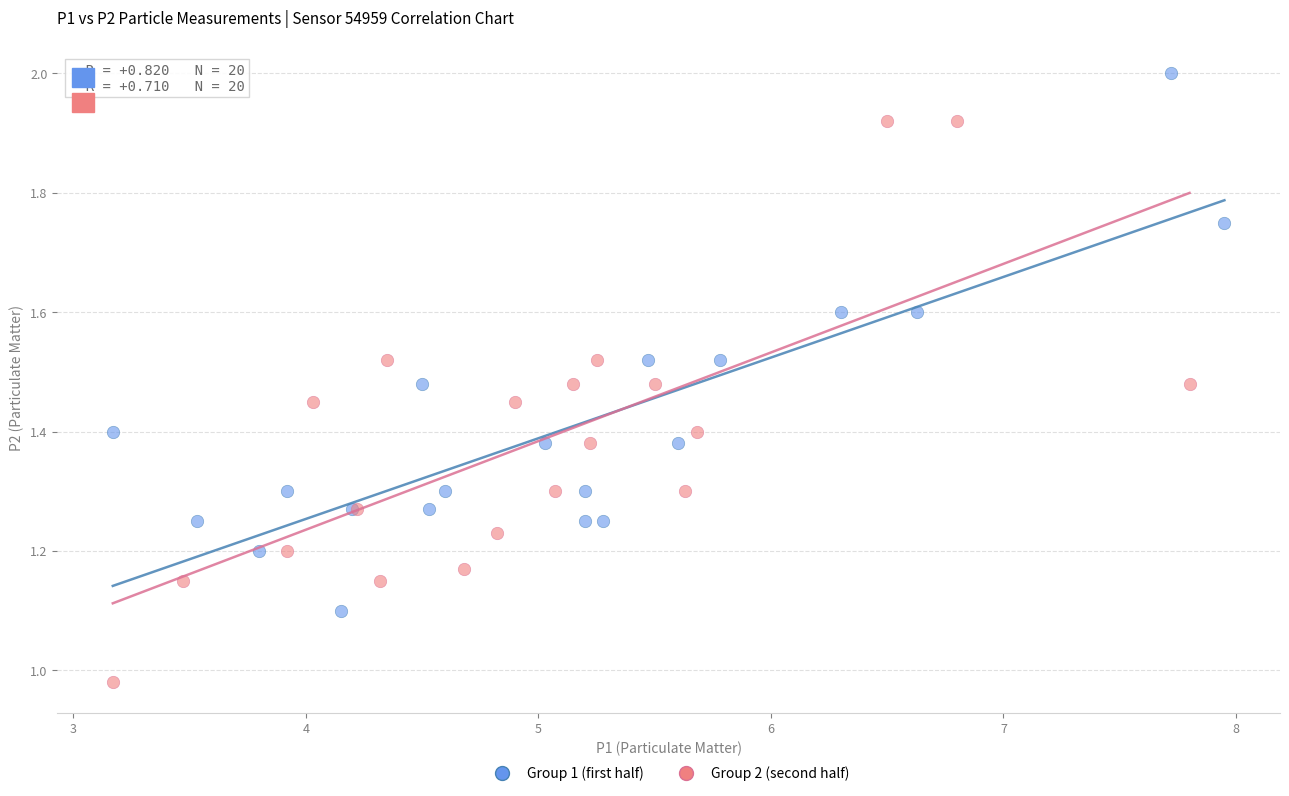

Which series reaches the maximum Y coordinate?

Group 1 (first half)